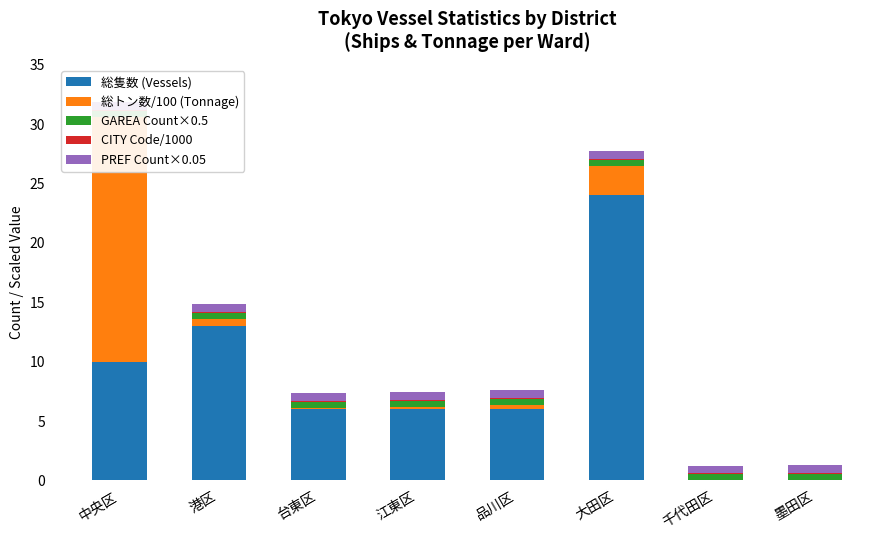

What is the difference between the highest and lowest values at 台東区?

5.9